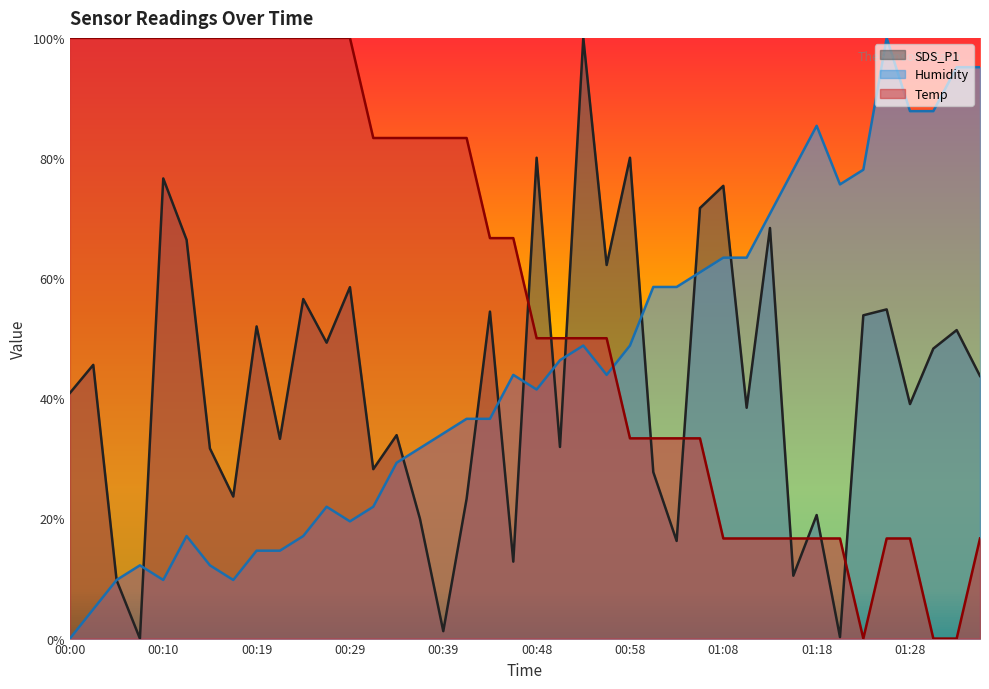

Which series has the widest spread of values?

SDS_P1